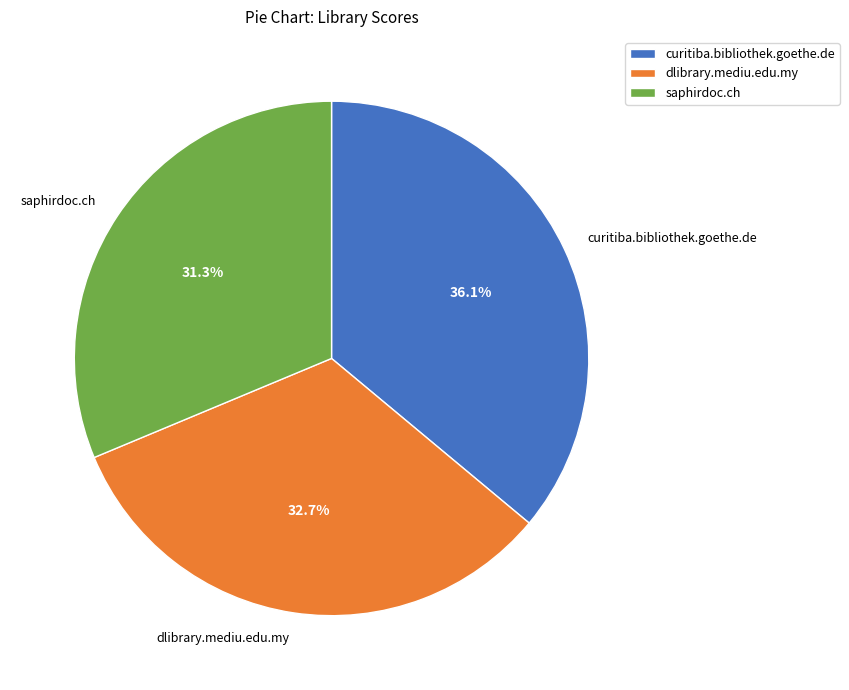

Which has a higher value, curitiba.bibliothek.goethe.de or dlibrary.mediu.edu.my?

curitiba.bibliothek.goethe.de